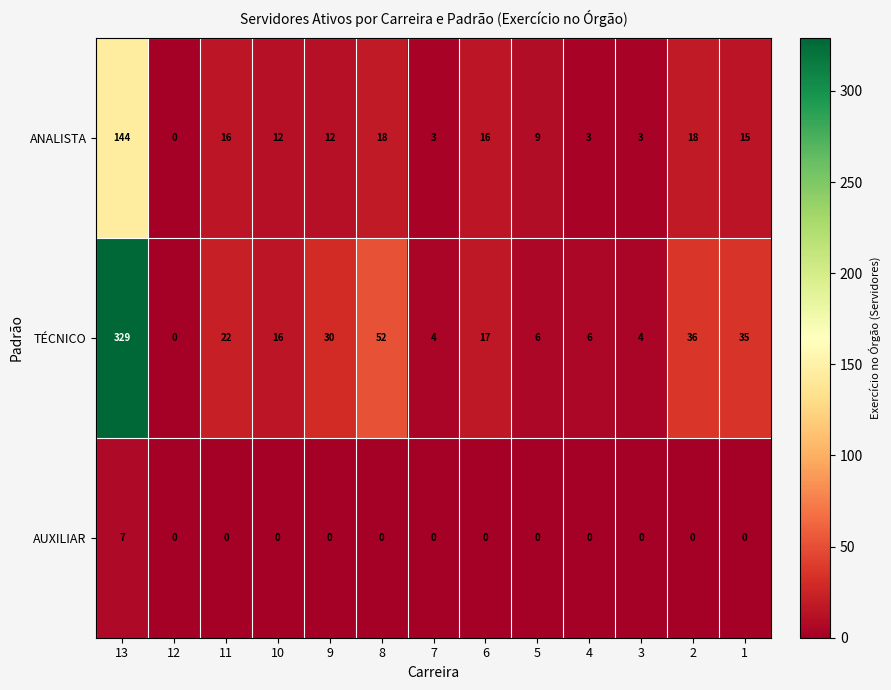

Rank the series at 2 from highest to lowest value.

TÉCNICO, ANALISTA, AUXILIAR